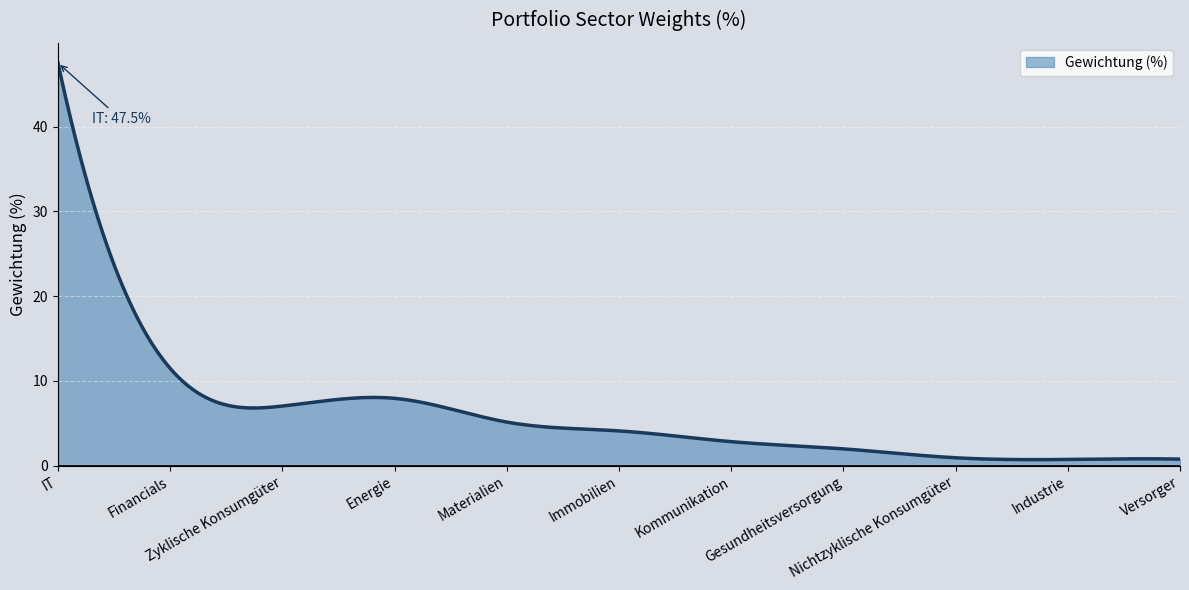

What is the greatest value displayed?

47.5